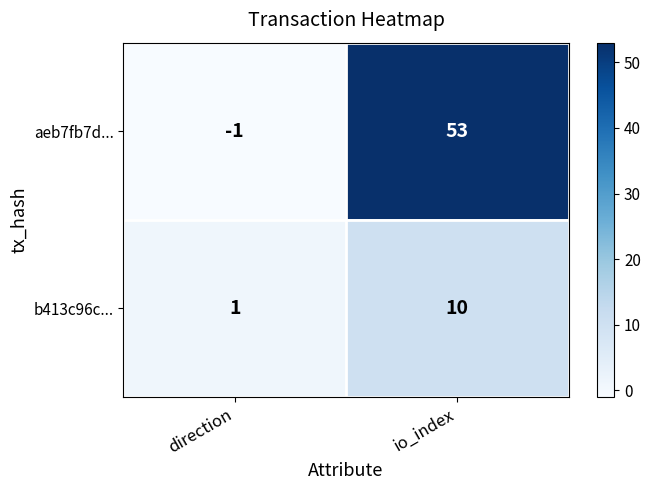

True or false: aeb7fb7d... has a value of -1 at direction.

True